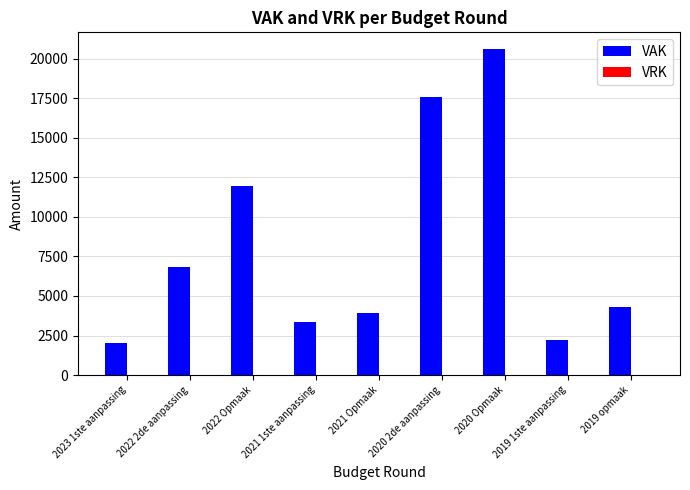

True or false: the data shows 3949 at 2021 Opmaak.

True